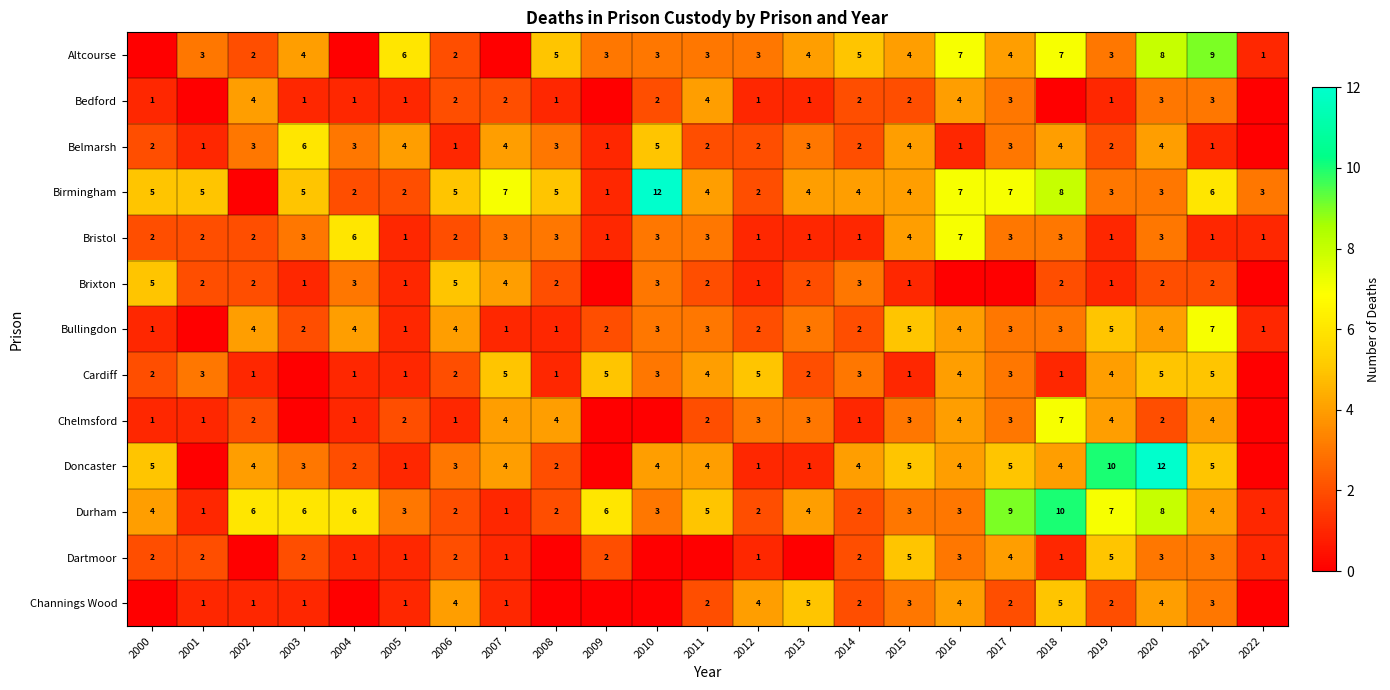

What is the sum of the Durham values at 2020 and 2012?

10